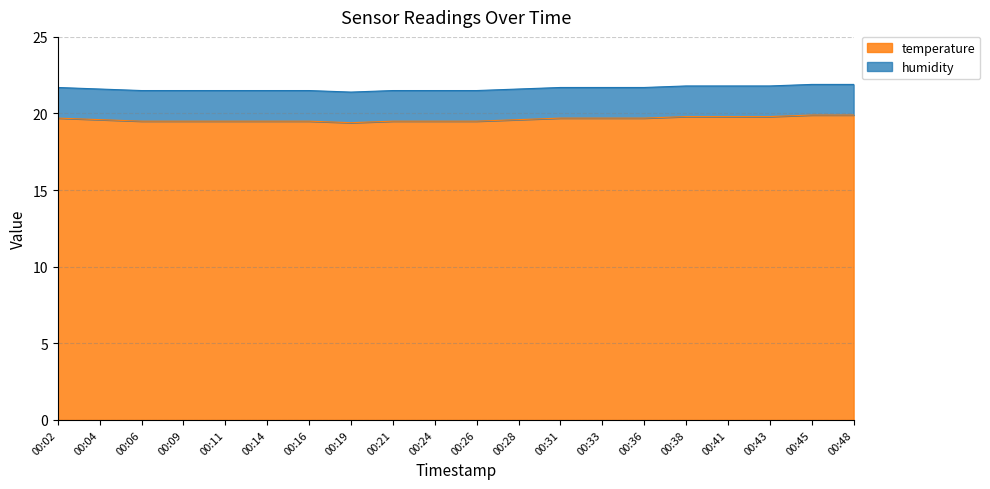

True or false: there are more than 0 points higher than both neighbors.

False